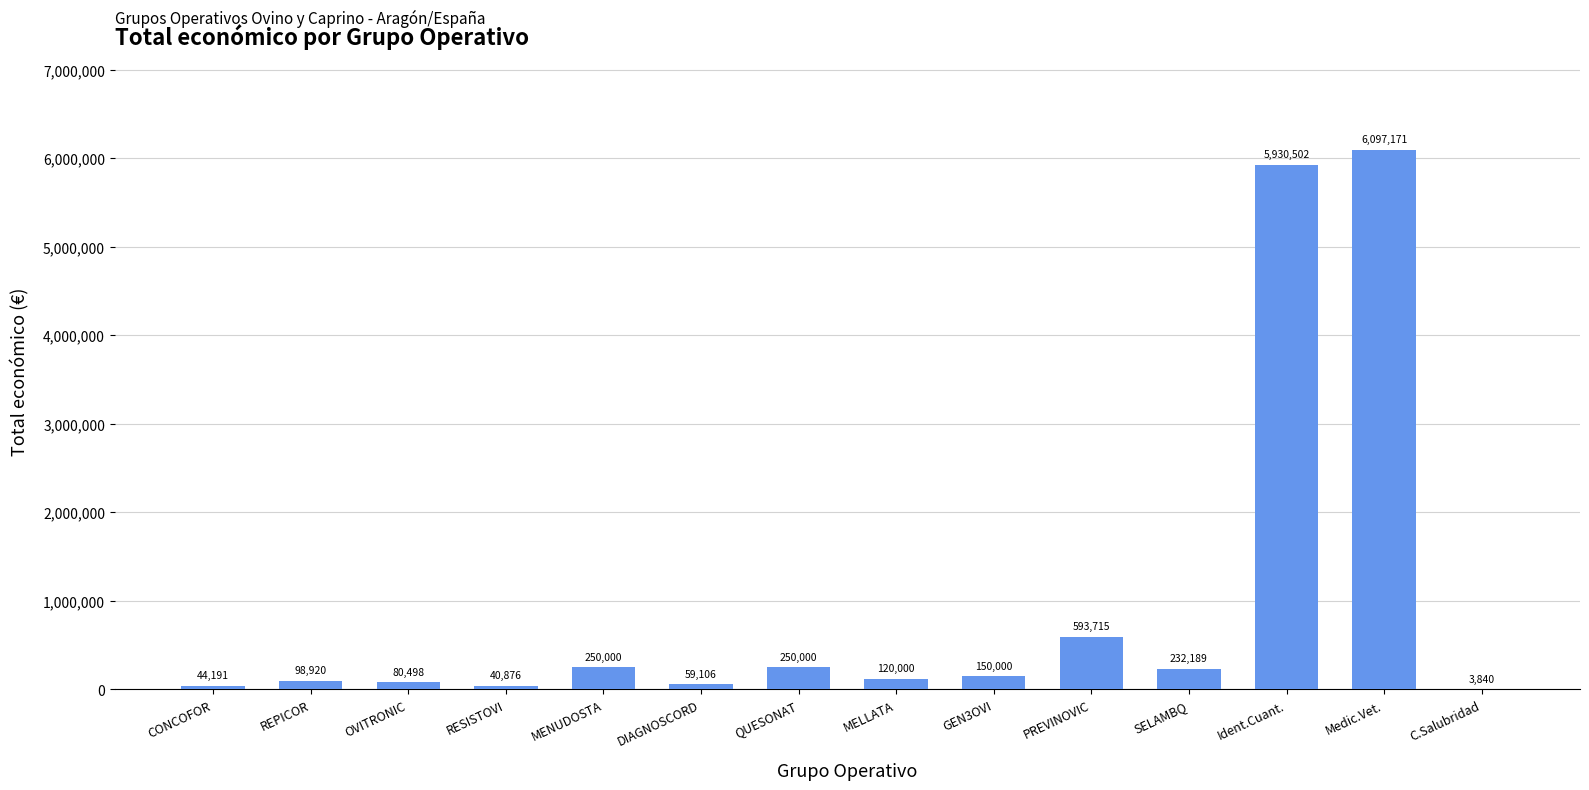

What is the ratio of the value at PREVINOVIC to the value at MELLATA?

4.9